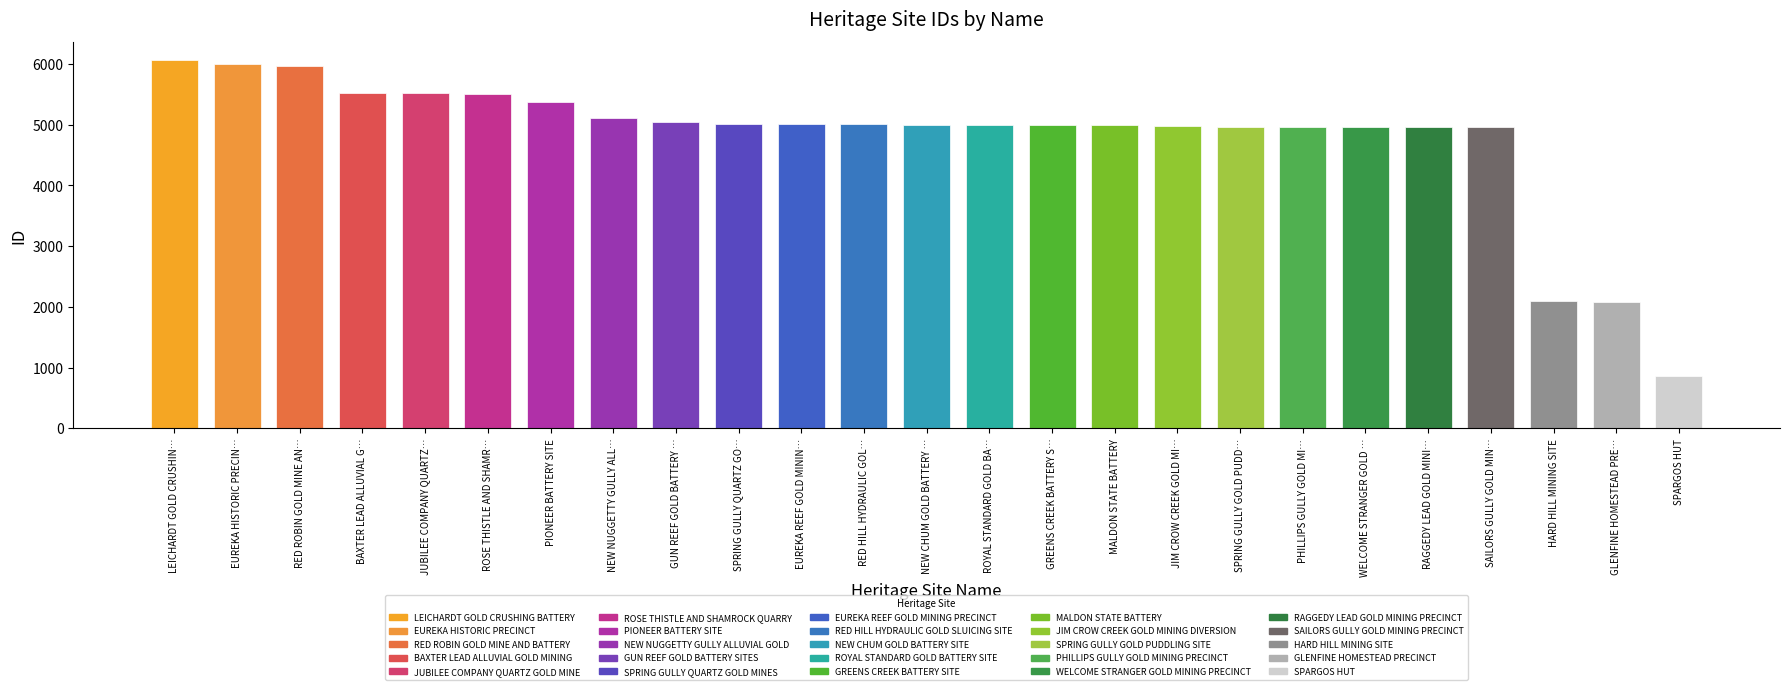

At which category does the chart reach its minimum across all series?

SPARGOS HUT